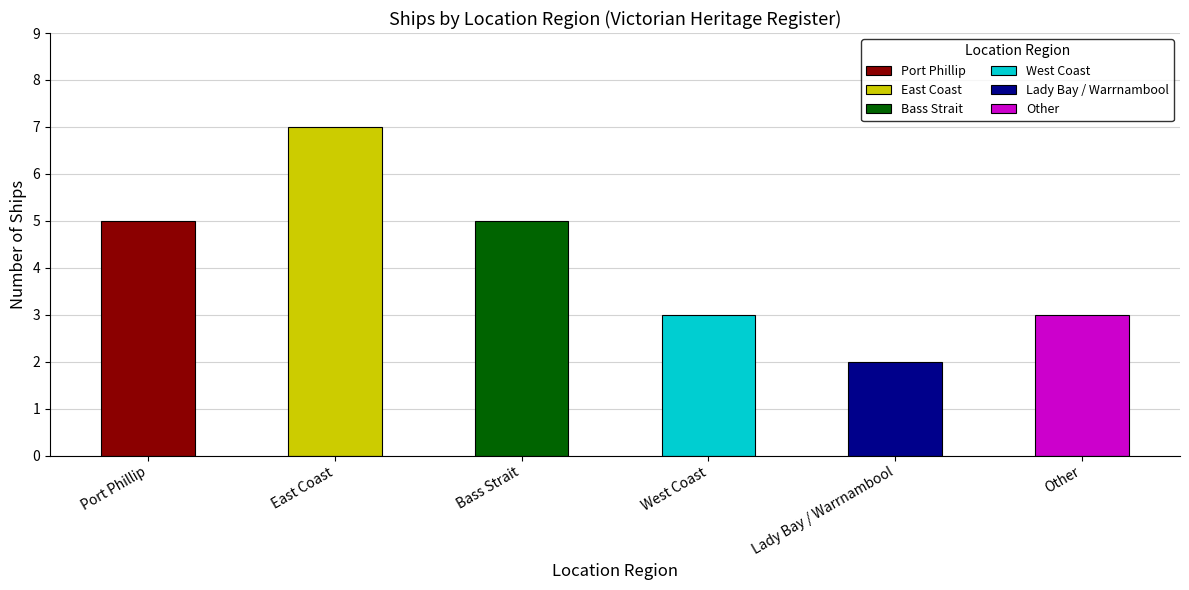

How many bars are there in total?

6